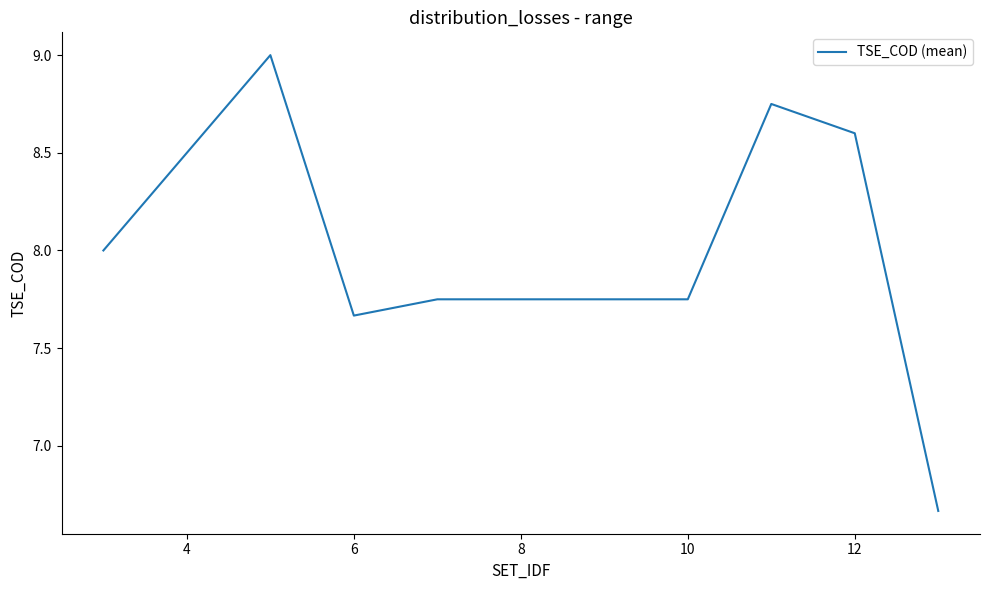

True or false: there are more than 0 points higher than both neighbors.

True